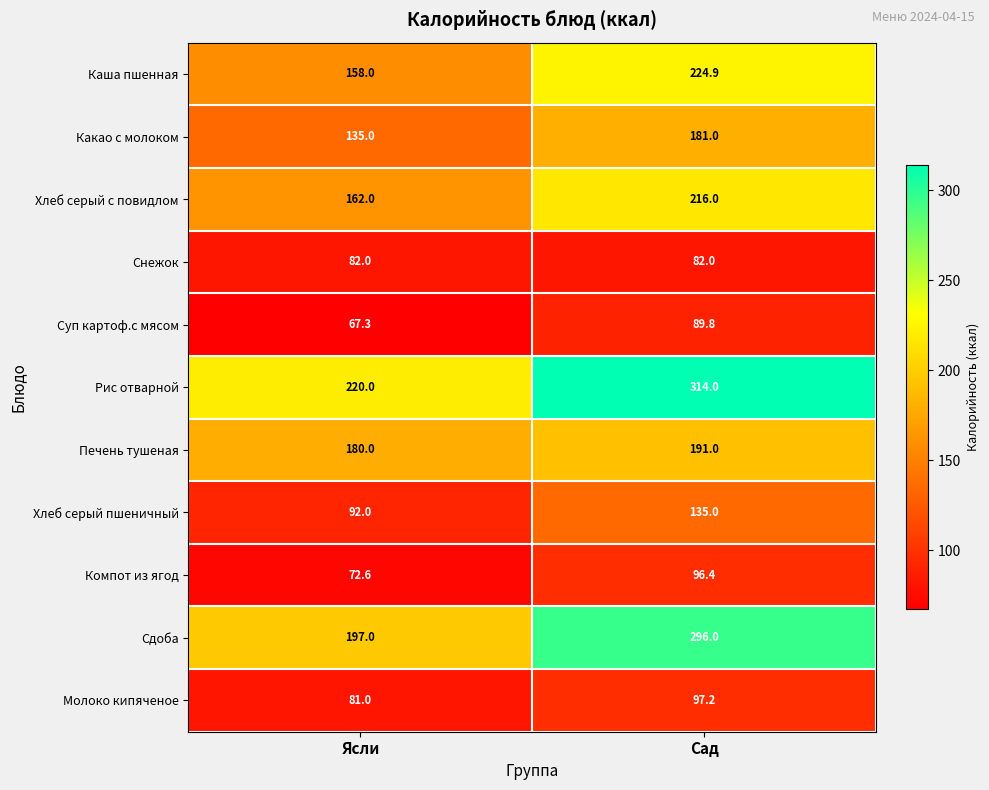

What is the difference between the maximum and minimum values in the Каша пшенная series?

66.9